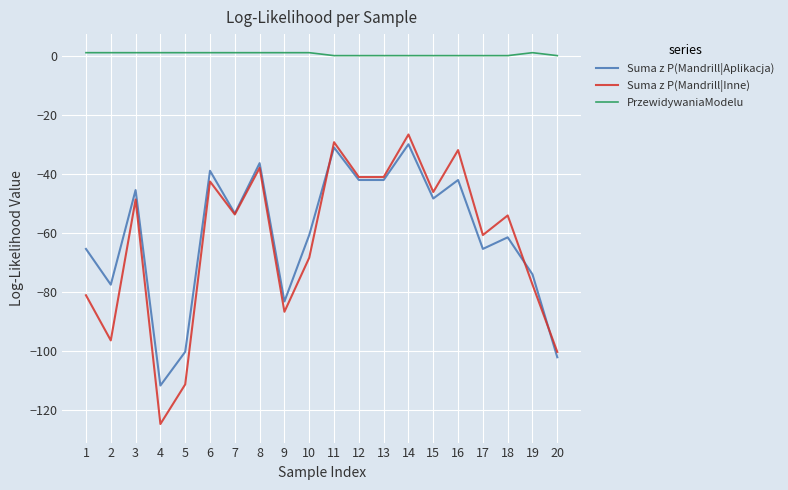

Which series has the largest range (max minus min)?

Suma z P(Mandrill|Inne)